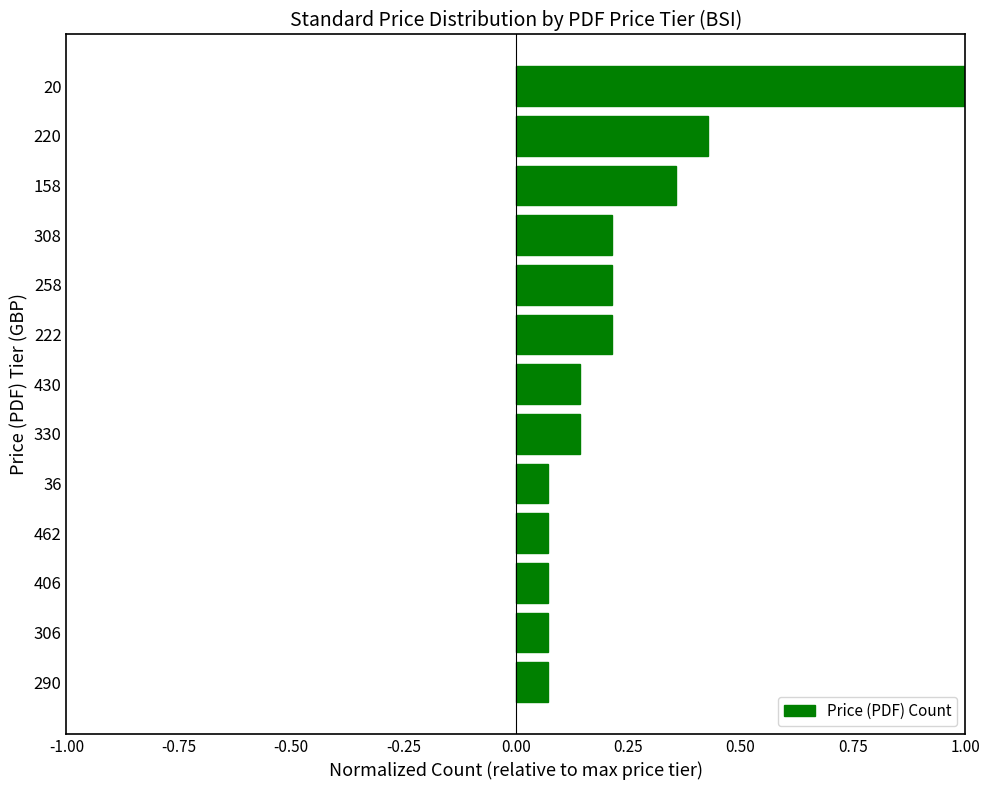

Is it true that the value at 308 is 0.2?

True